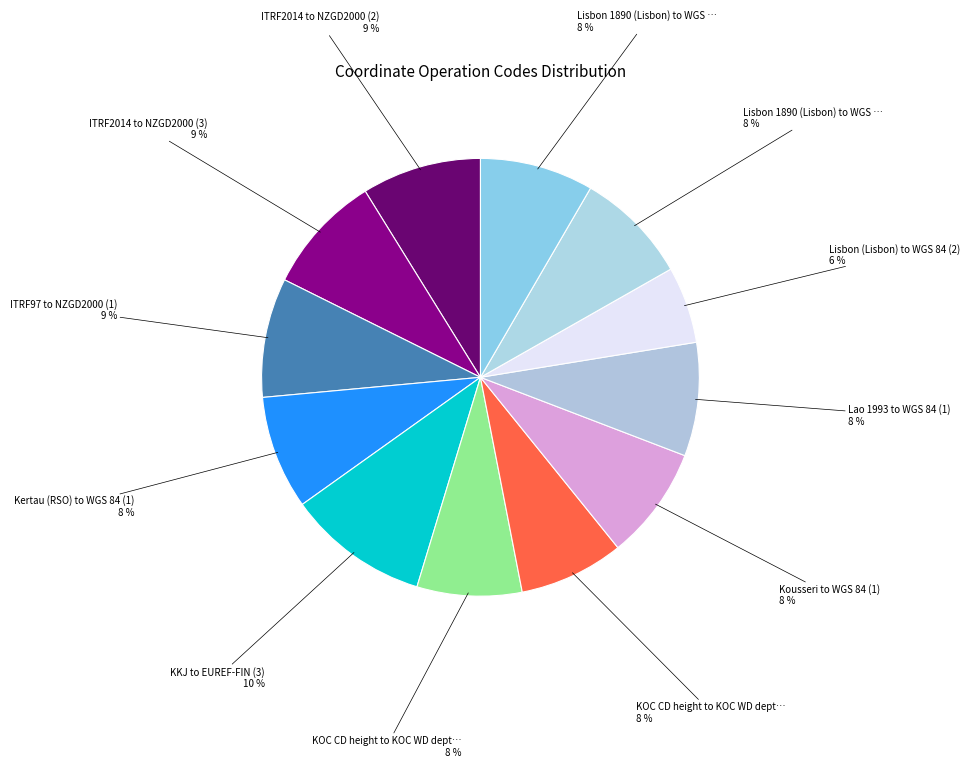

Rank the categories by value from highest to lowest.

KKJ to EUREF-FIN (3), ITRF2014 to NZGD2000 (3), ITRF2014 to NZGD2000 (2), ITRF97 to NZGD2000 (1), Kertau (RSO) to WGS 84 (1), Lao 1993 to WGS 84 (1), Lisbon 1890 (Lisbon) to WGS 84 (2), Lisbon 1890 (Lisbon) to WGS 84 (1), Kousseri to WGS 84 (1), KOC CD height to KOC WD depth (ft) (1), KOC CD height to KOC WD depth (1), Lisbon (Lisbon) to WGS 84 (2)